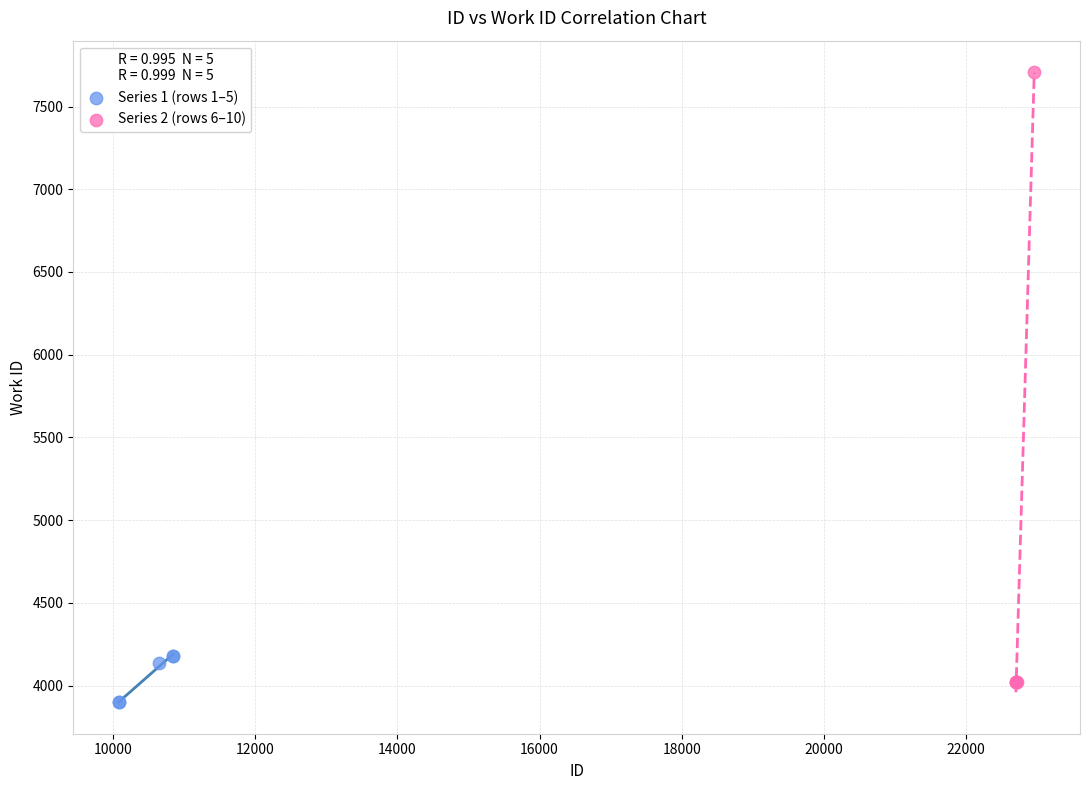

Which series has the largest Y range (max minus min)?

Series 2 (rows 6–10)